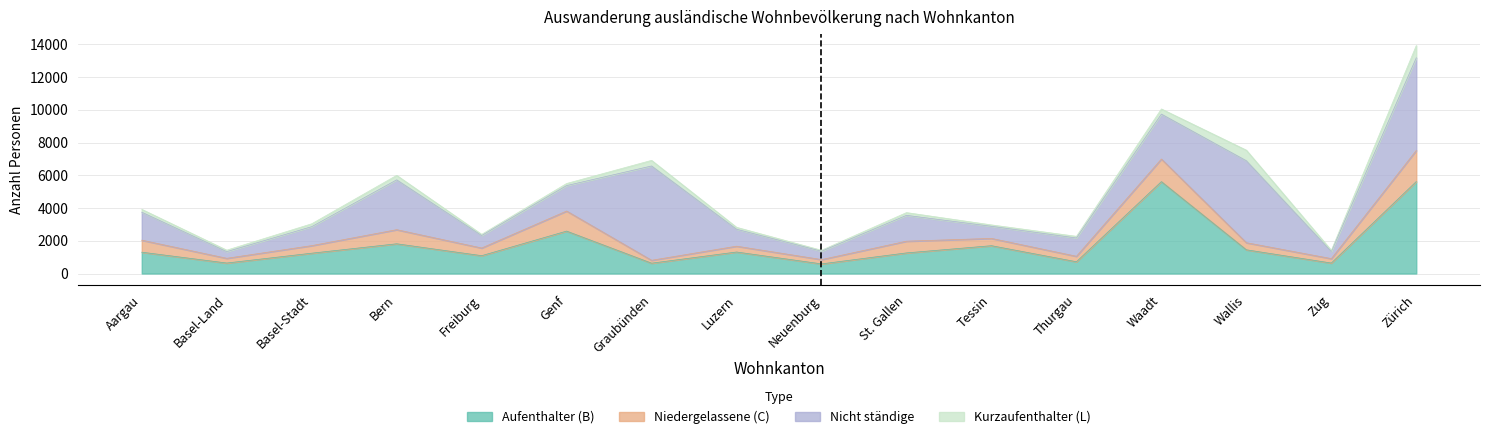

What is the label of the 15th point from the left?

Zug